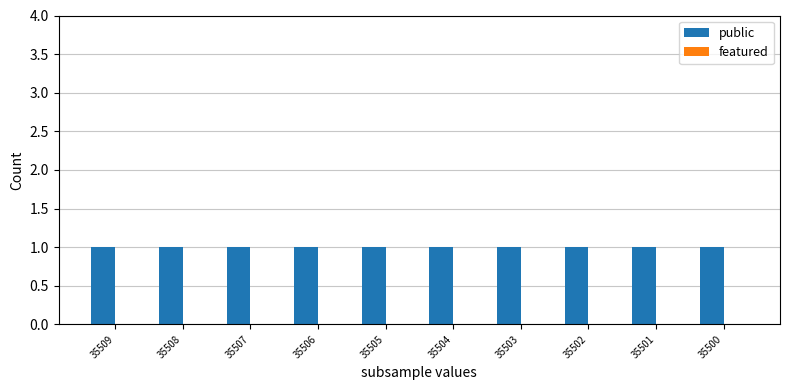

What is the total value across all series at 35500?

1